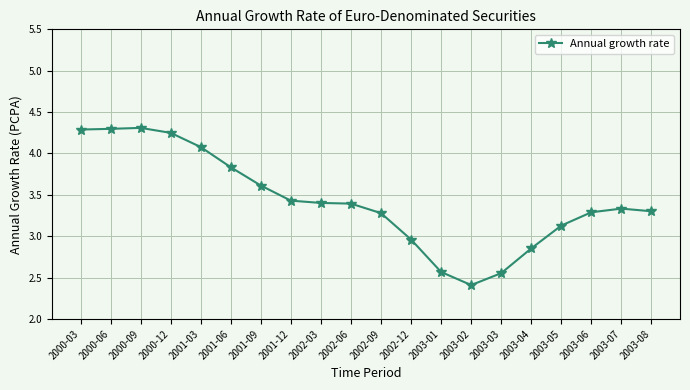

What is the label of the 10th point from the left?

2002-06